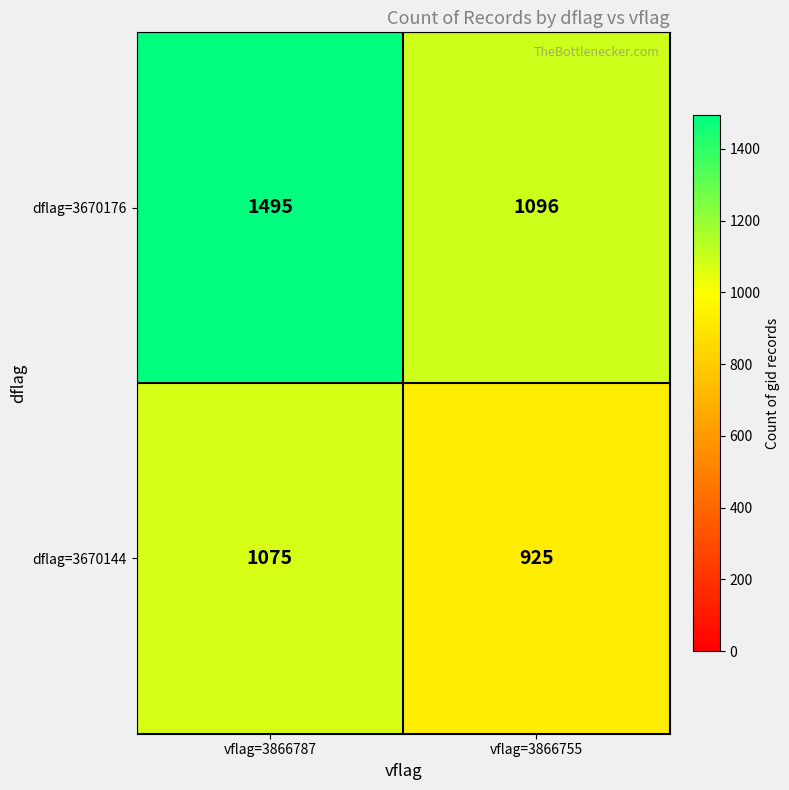

List the labels in order of dflag=3670144 value, largest first.

vflag=3866787, vflag=3866755